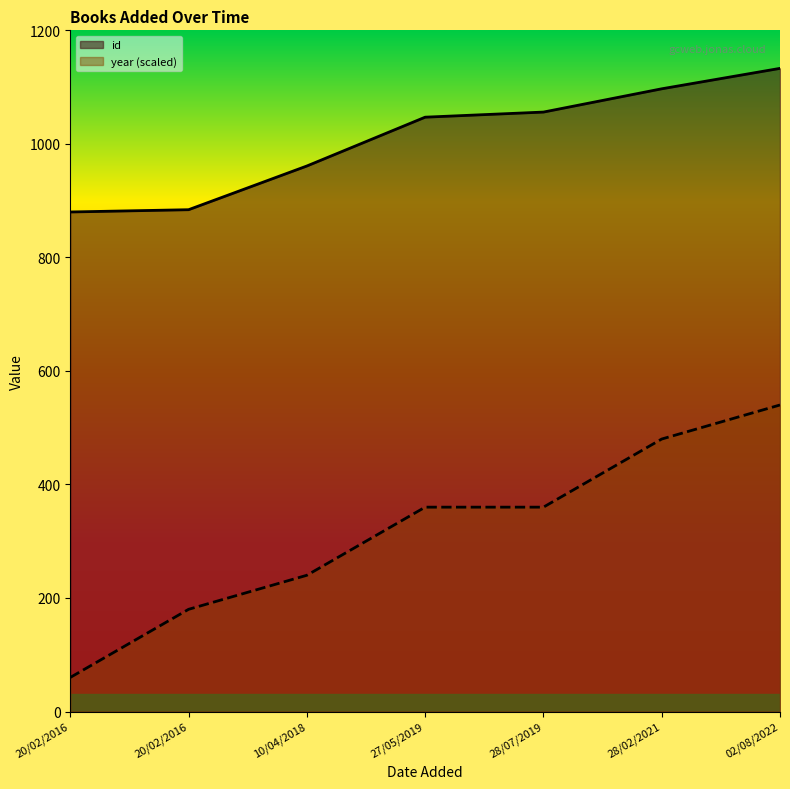

What value does the year series have at 20/02/2016?

60